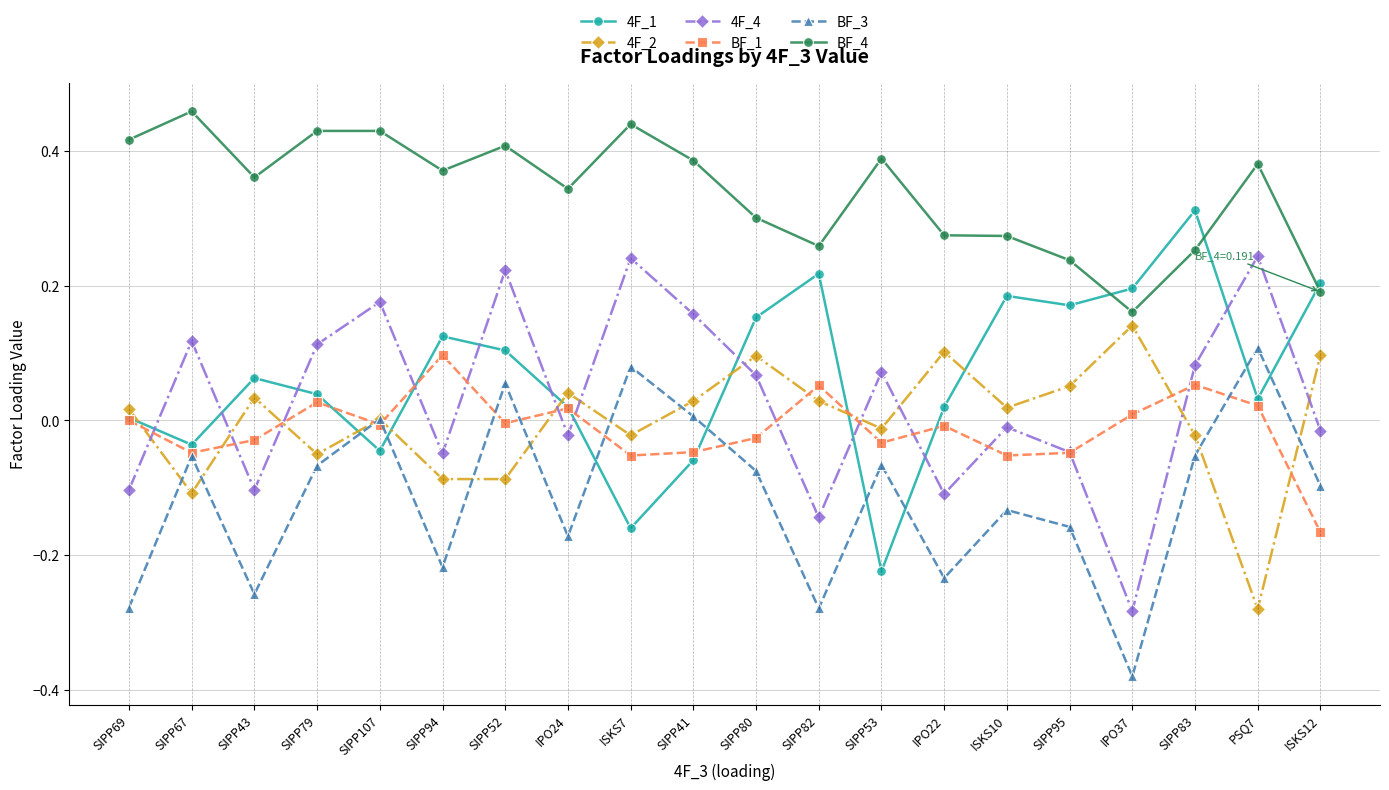

The value of BF_4 at SIPP83 is 0.1. True or false?

False